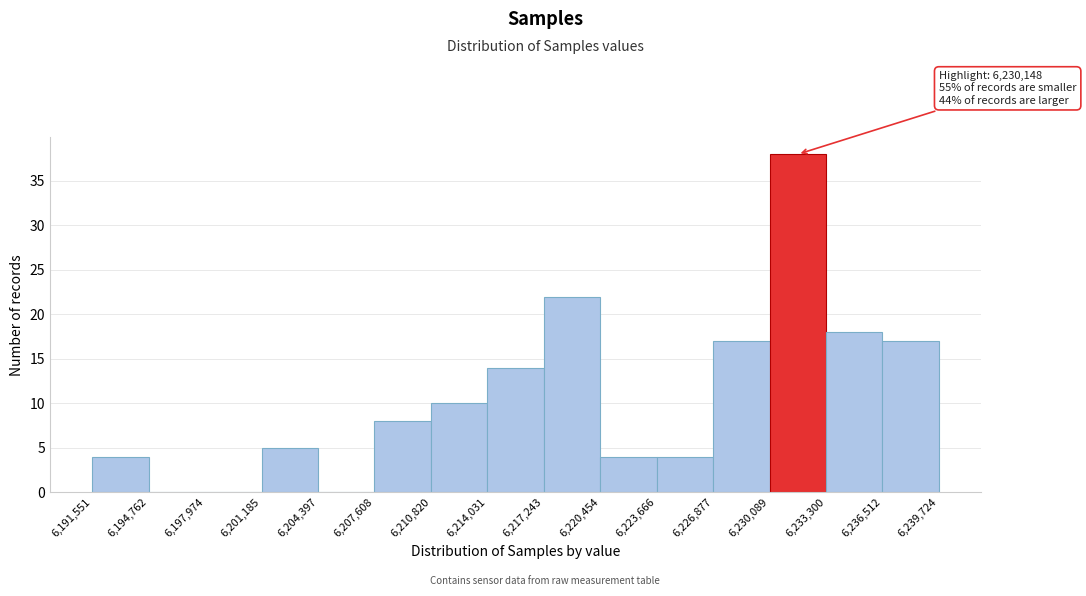

Which range on the x-axis has the tallest bar?

6,230,089 to 6,233,300